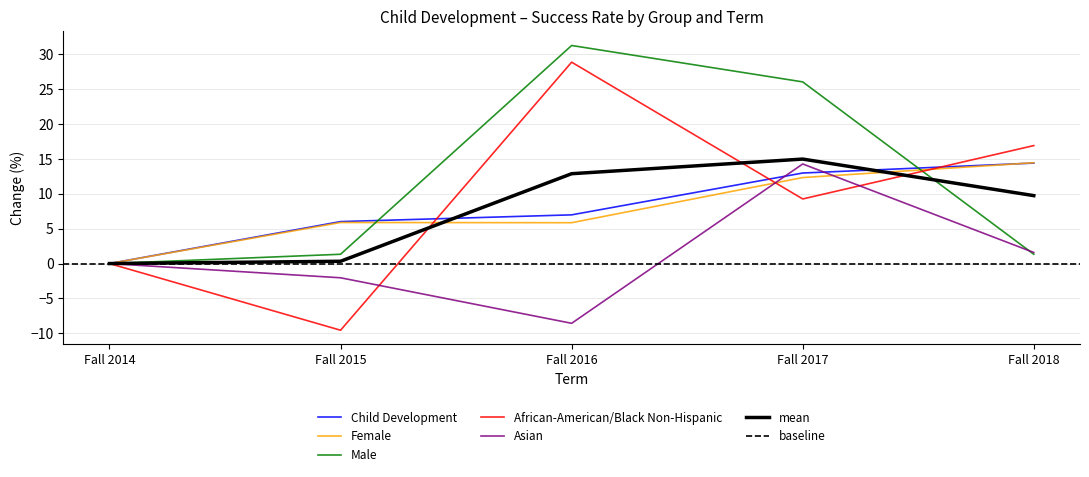

Reading left to right, extract all data points from this chart.

Child Development: Fall 2014=0.0	Fall 2015=6.0	Fall 2016=7.0	Fall 2017=13.0	Fall 2018=14.4
Female: Fall 2014=0.0	Fall 2015=5.9	Fall 2016=5.9	Fall 2017=12.3	Fall 2018=14.5
Male: Fall 2014=0.0	Fall 2015=1.3	Fall 2016=31.3	Fall 2017=26.1	Fall 2018=1.3
African-American/Black Non-Hispanic: Fall 2014=0.0	Fall 2015=-9.6	Fall 2016=28.9	Fall 2017=9.3	Fall 2018=16.9
Asian: Fall 2014=0.0	Fall 2015=-2.0	Fall 2016=-8.6	Fall 2017=14.3	Fall 2018=1.6